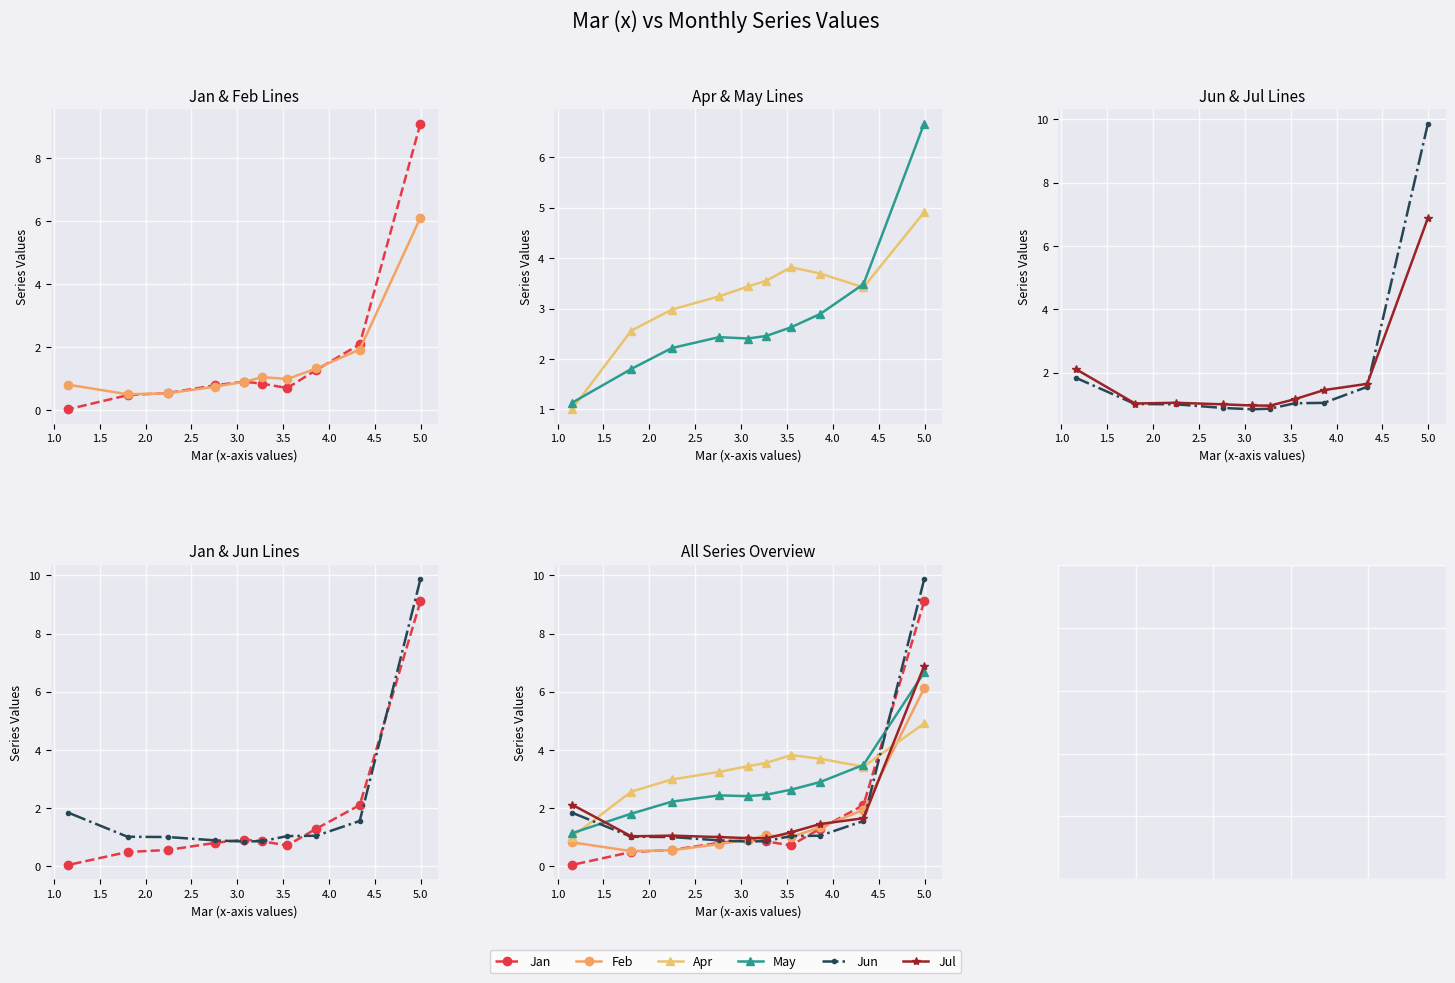

How many categories are shown in the chart?

10